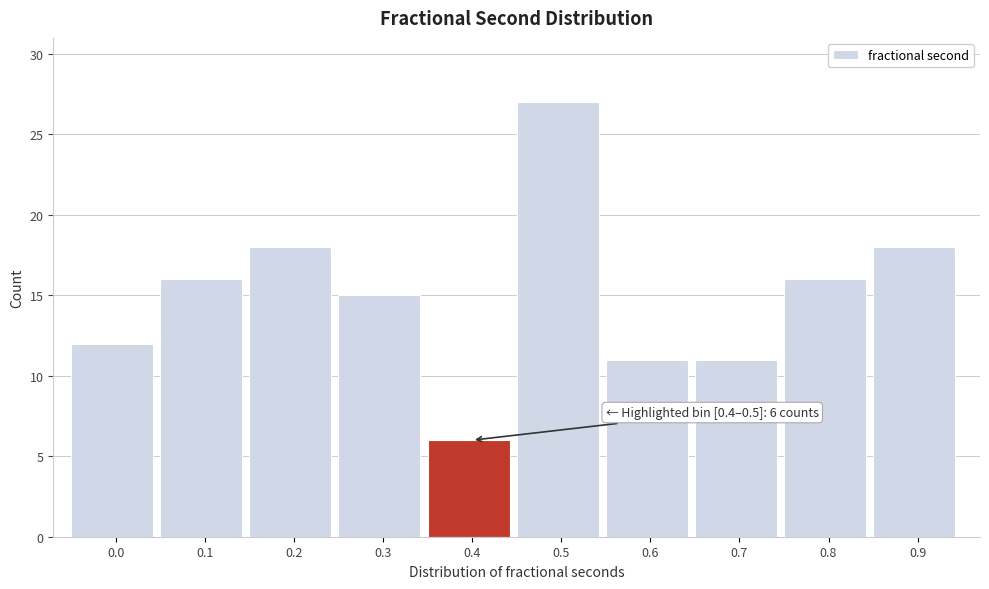

Reading left to right, list all the values displayed in this chart.

0.0=12	0.1=16	0.2=18	0.3=15	0.4=6	0.5=27	0.6=11	0.7=11	0.8=16	0.9=18